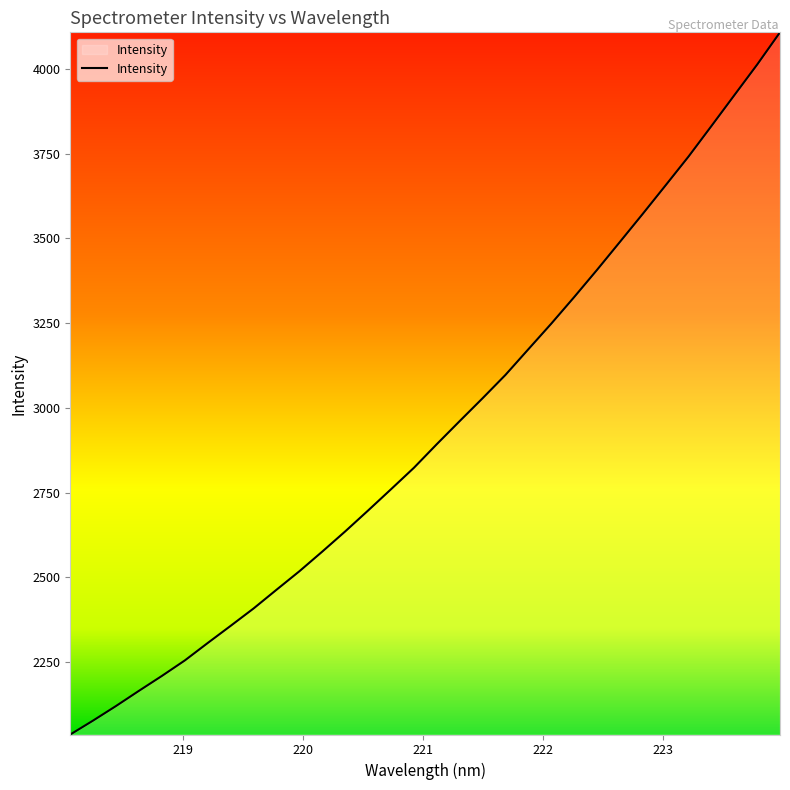

Count the number of categories in the chart.

32